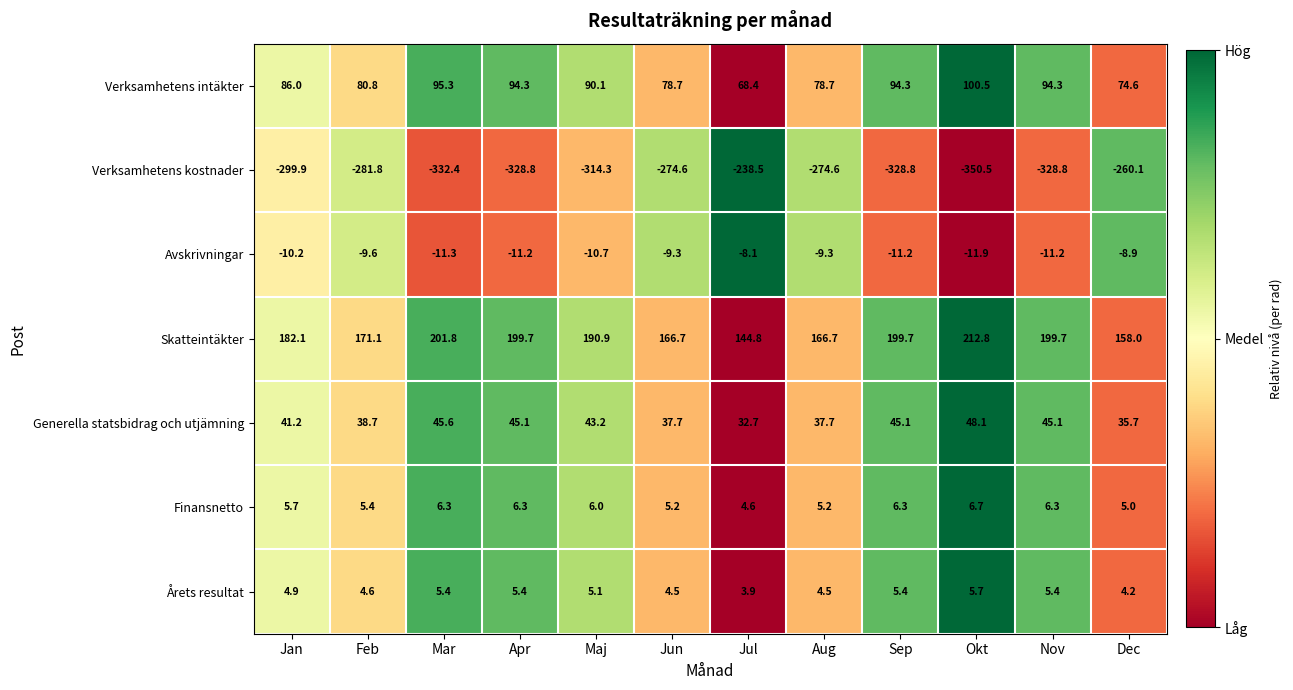

What is the total value across all series at Jul?

7.8